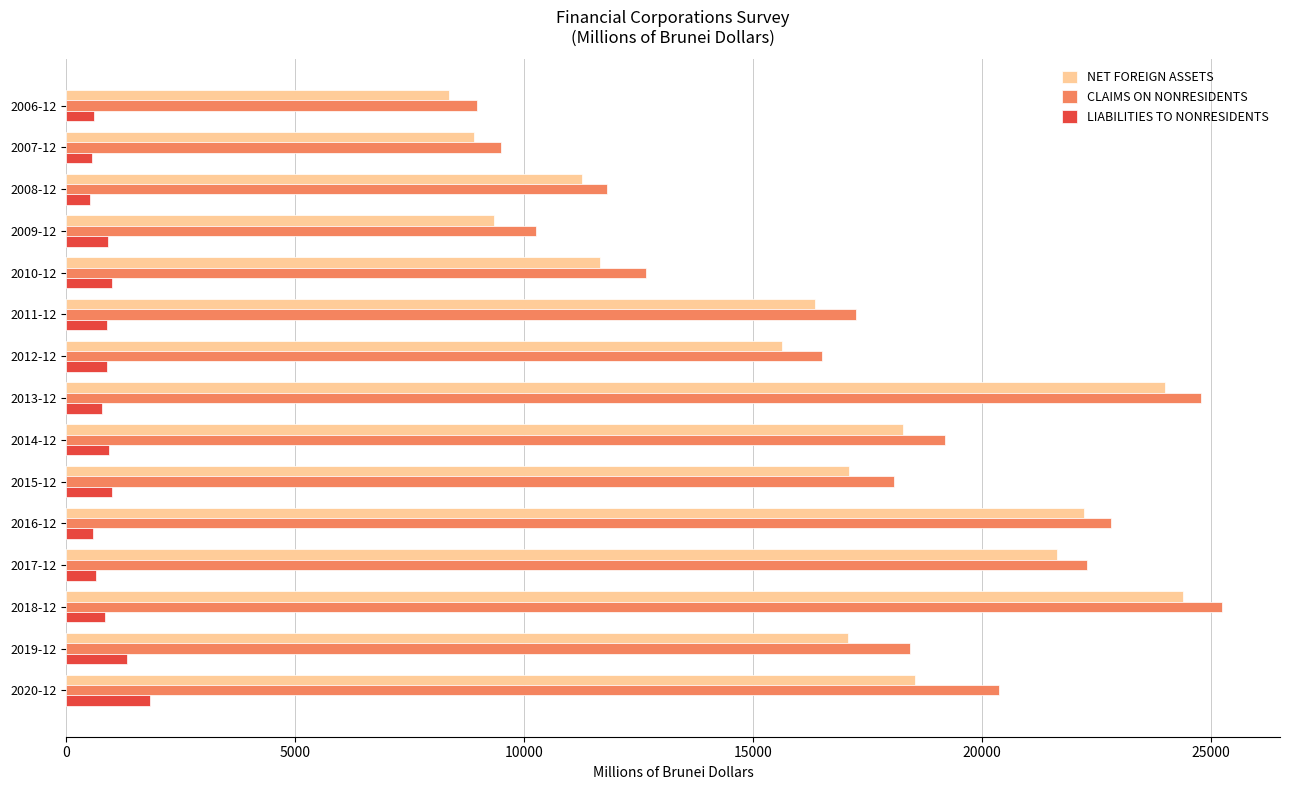

Which series changed the most between 2013-12 and 2015-12?

NET FOREIGN ASSETS